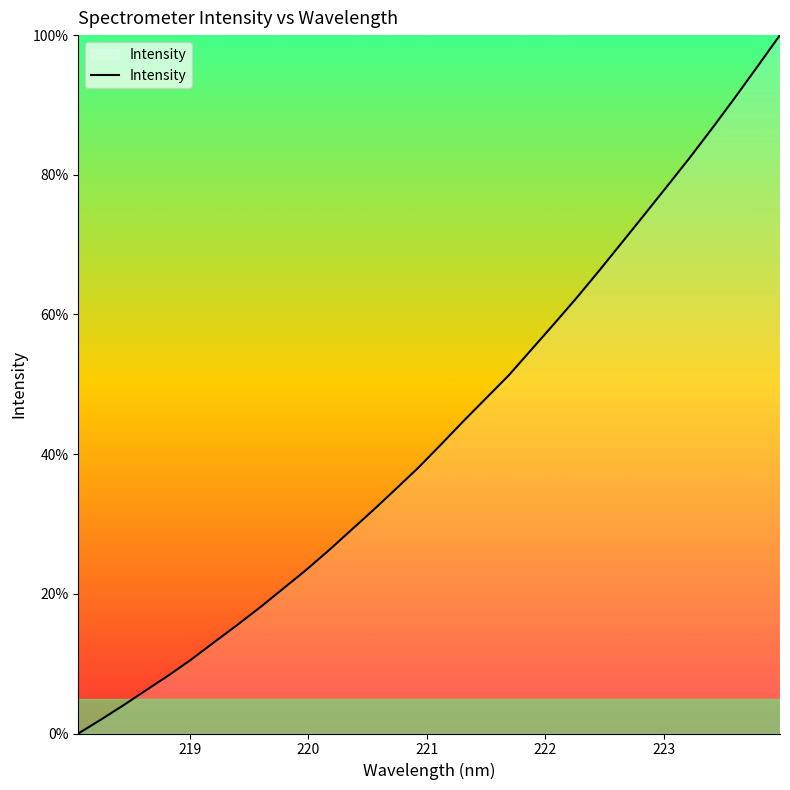

What is the difference between the maximum and minimum values?

100.0